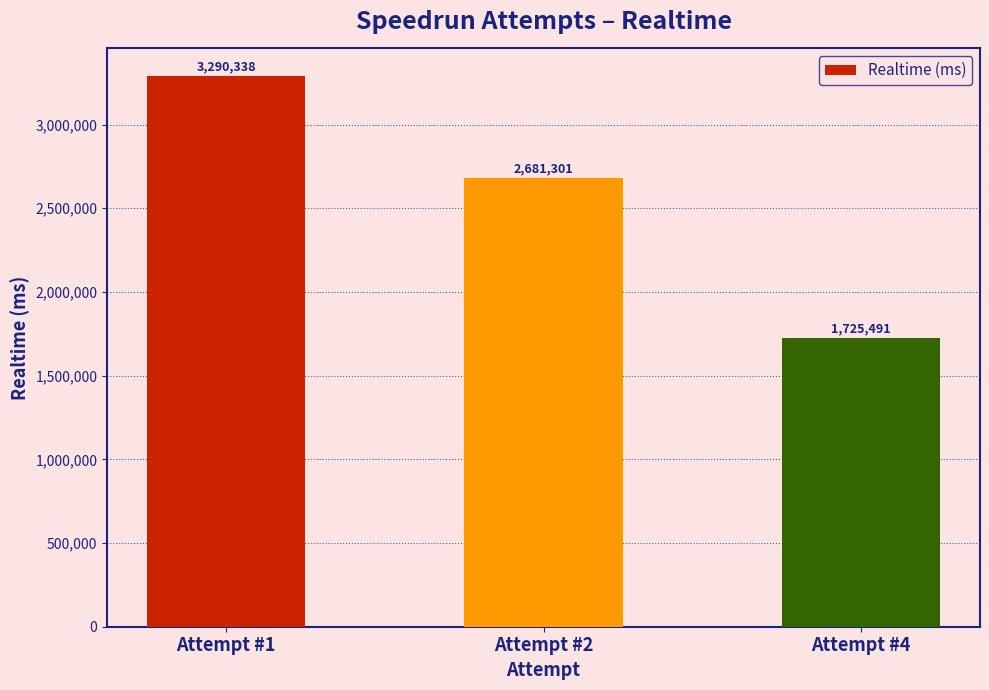

Count the values in the range 1725491 to 3290338.

3